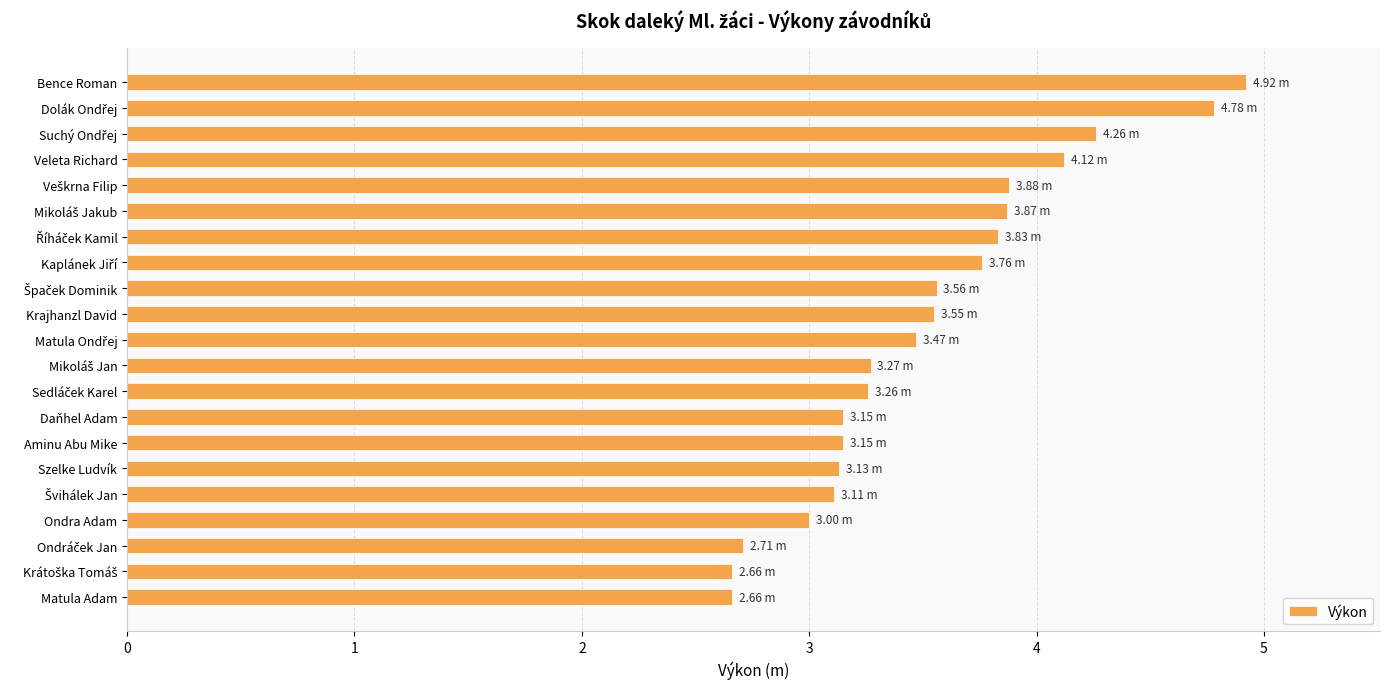

How many series are shown in this chart?

1